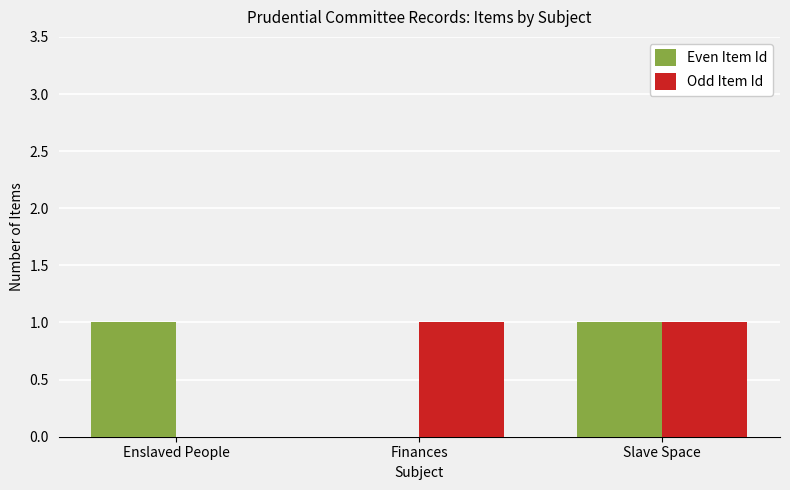

The value of Even Item Id at Finances is 0. True or false?

True